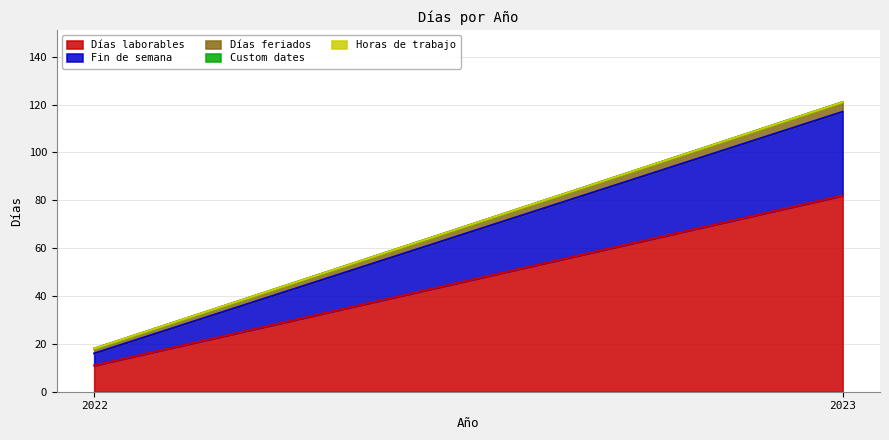

What are all the series names shown in the legend?

Días laborables, Fin de semana, Días feriados, Custom dates, Horas de trabajo